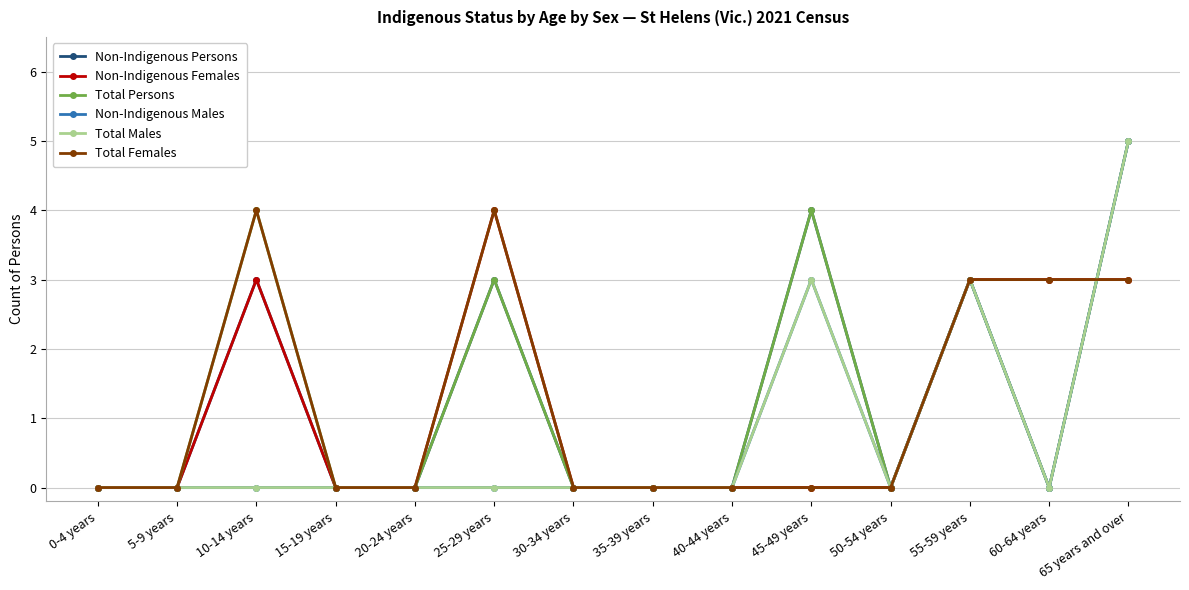

Is this an area chart (filled region under the line)?

No